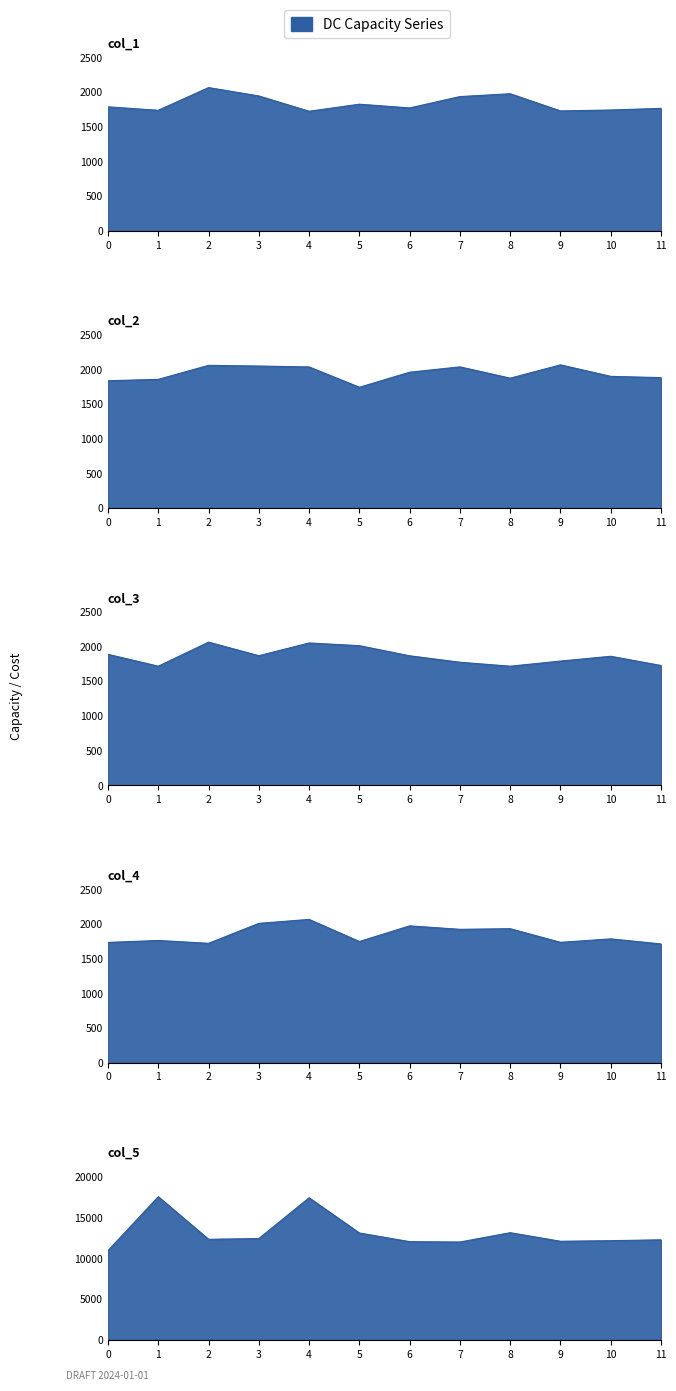

At which category does the chart reach its minimum across all series?

11